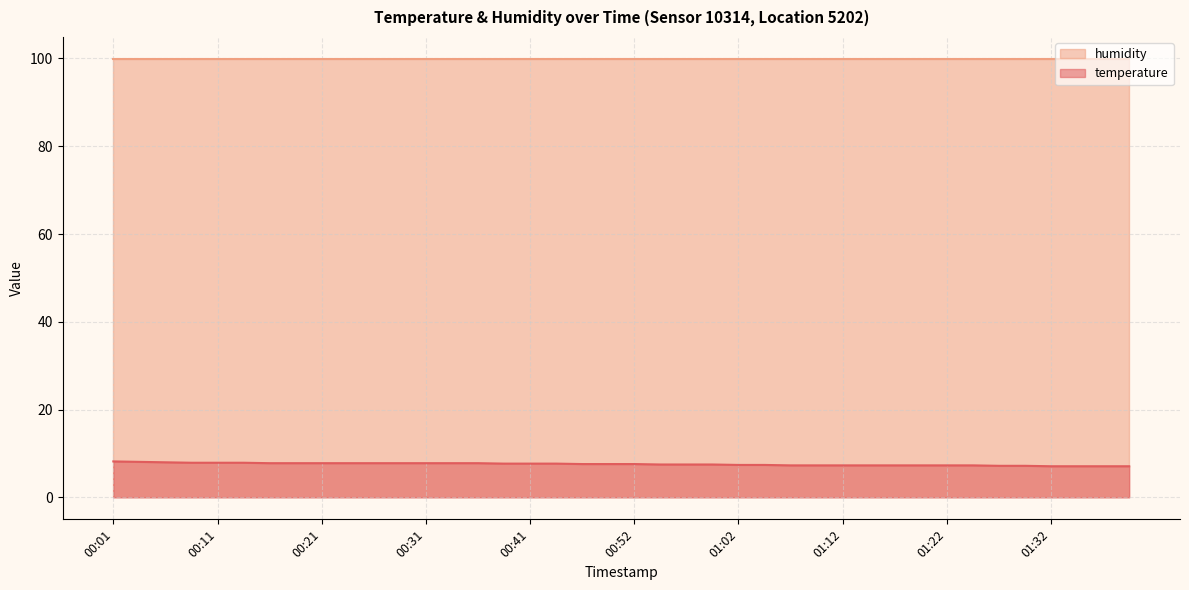

What is the smallest value displayed?

7.1